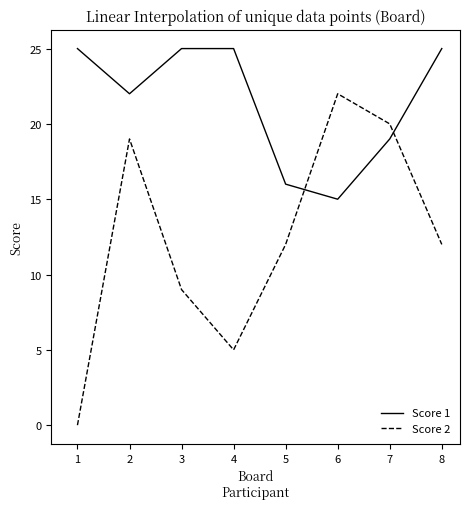

At which category is the sum across all series the highest?

2